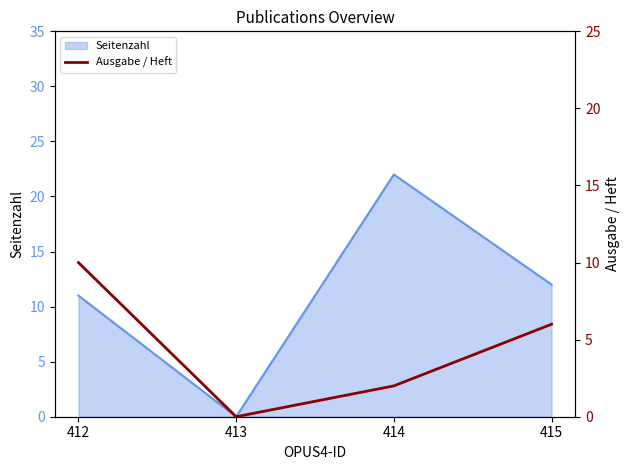

The value at 412 is 2. True or false?

False